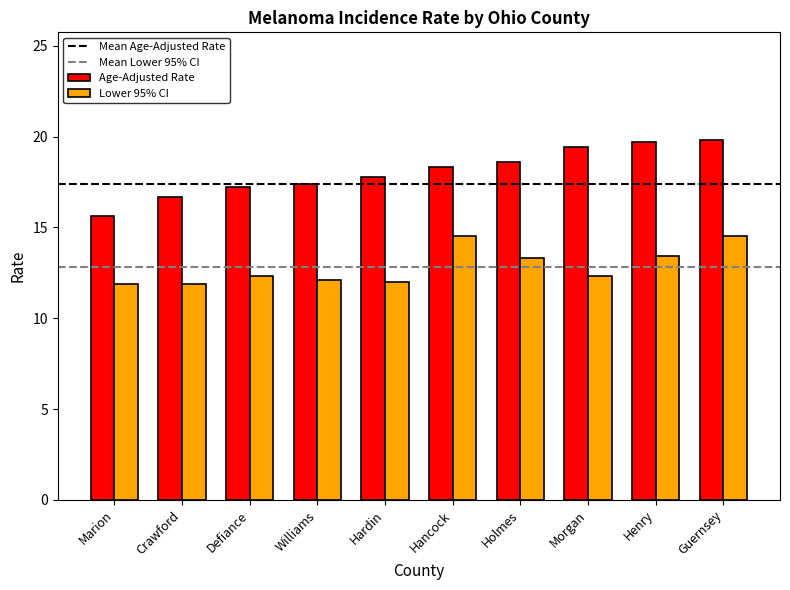

What is the smallest value displayed?

11.9